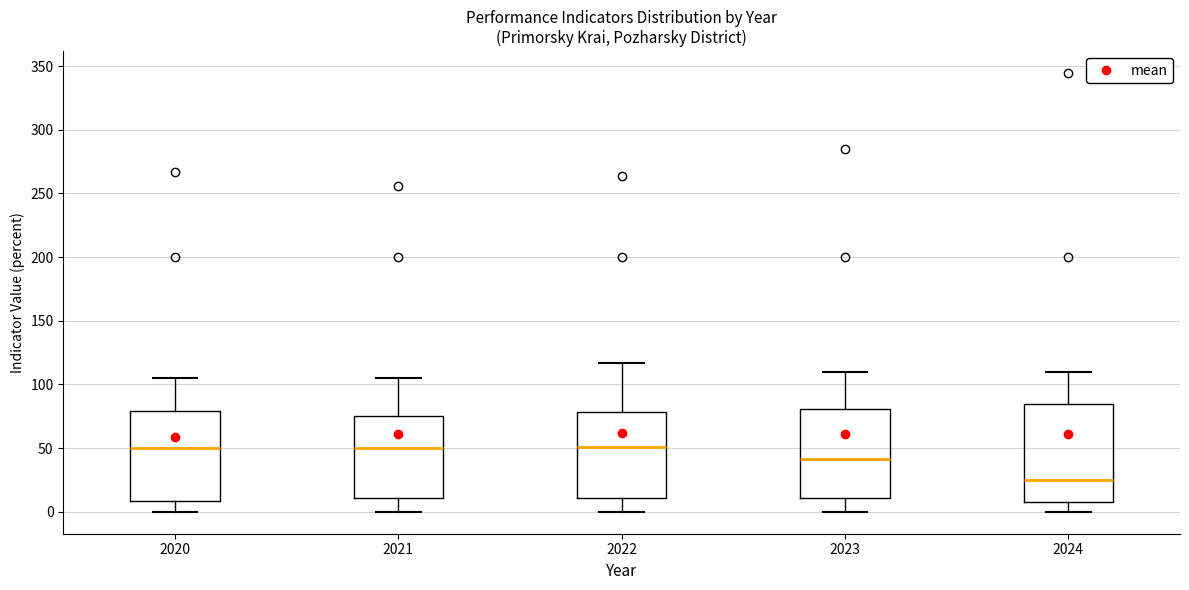

Which box's median line is the lowest?

2024